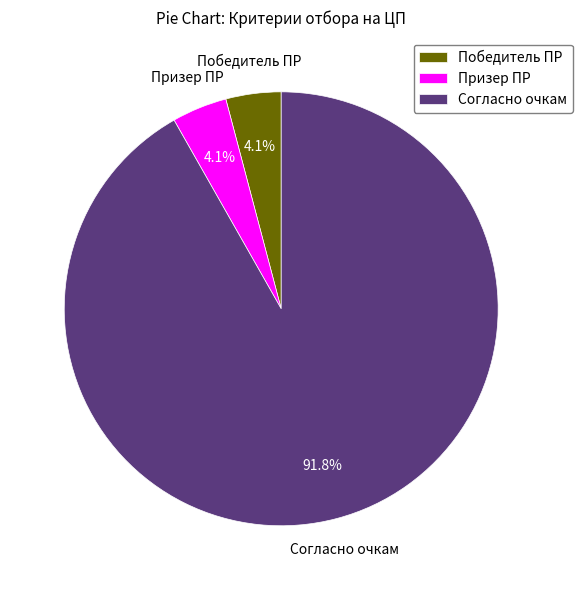

What percentage is the Согласно очкам slice, to the nearest percent?

92%